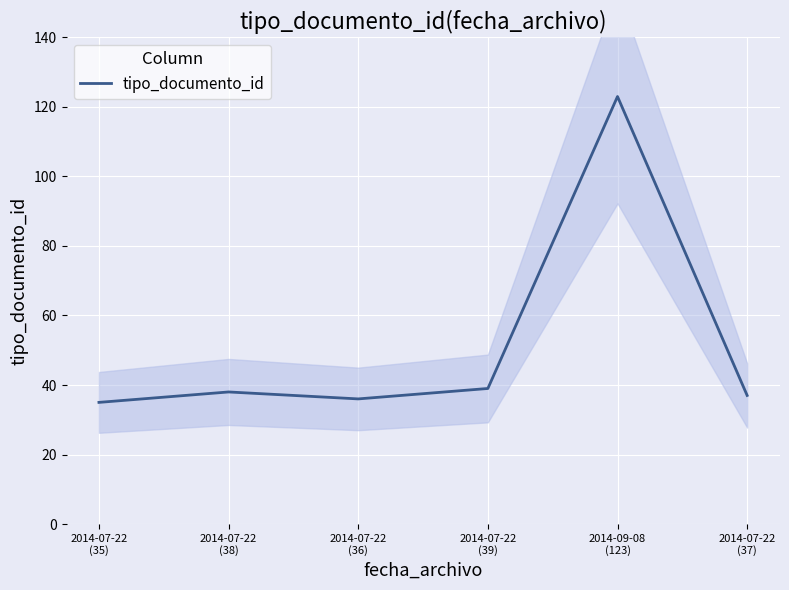

Reading left to right, transcribe all the data shown in this chart.

35	38	36	39	123	37